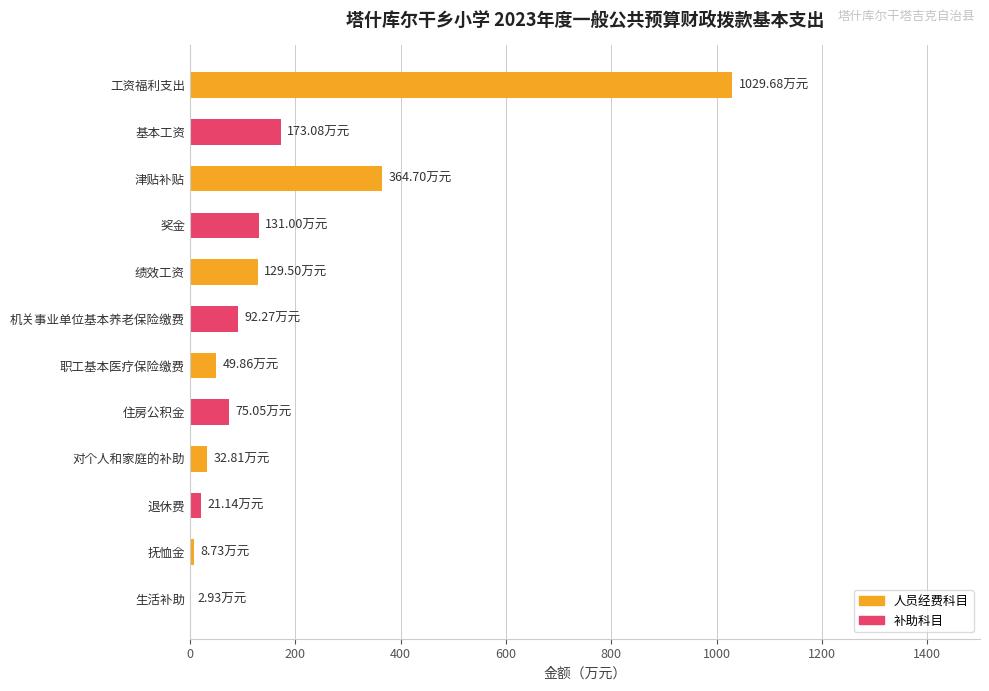

At which label is the value closest to 516?

津贴补贴